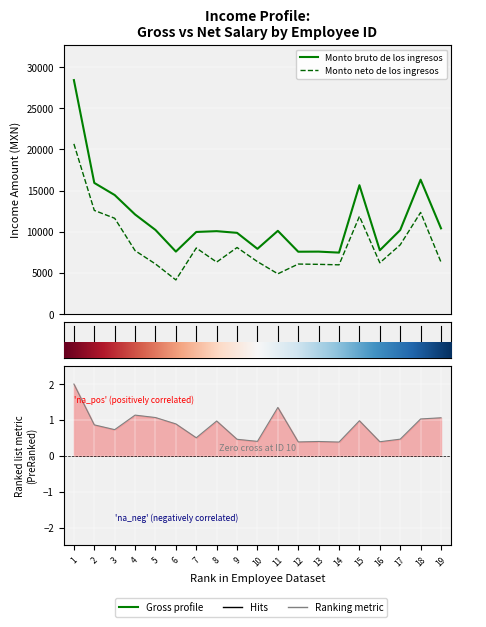

What is the average value of the Monto neto de los ingresos series?

8408.0